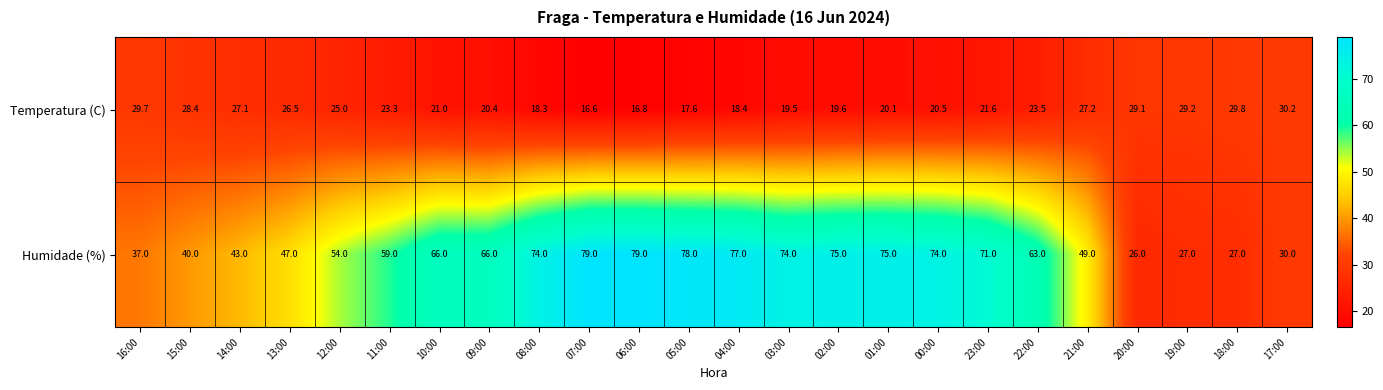

What is the sum of all Temperatura (C) values?

559.4